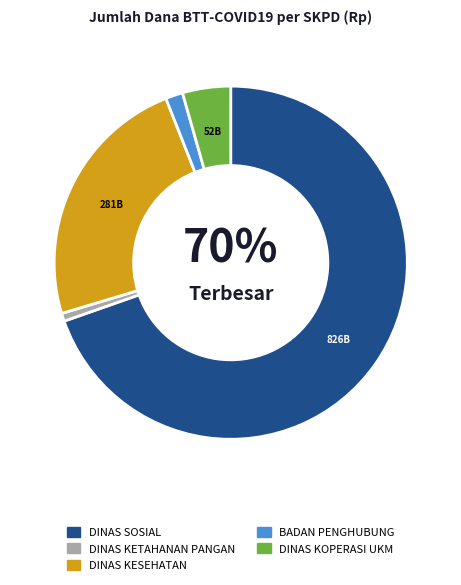

Is it true that DINAS SOSIAL is 63% of the pie?

False